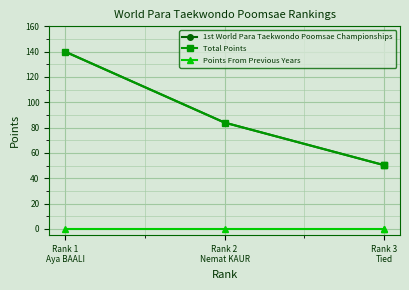

Which series has the largest range (max minus min)?

1st World Para Taekwondo Poomsae Championships